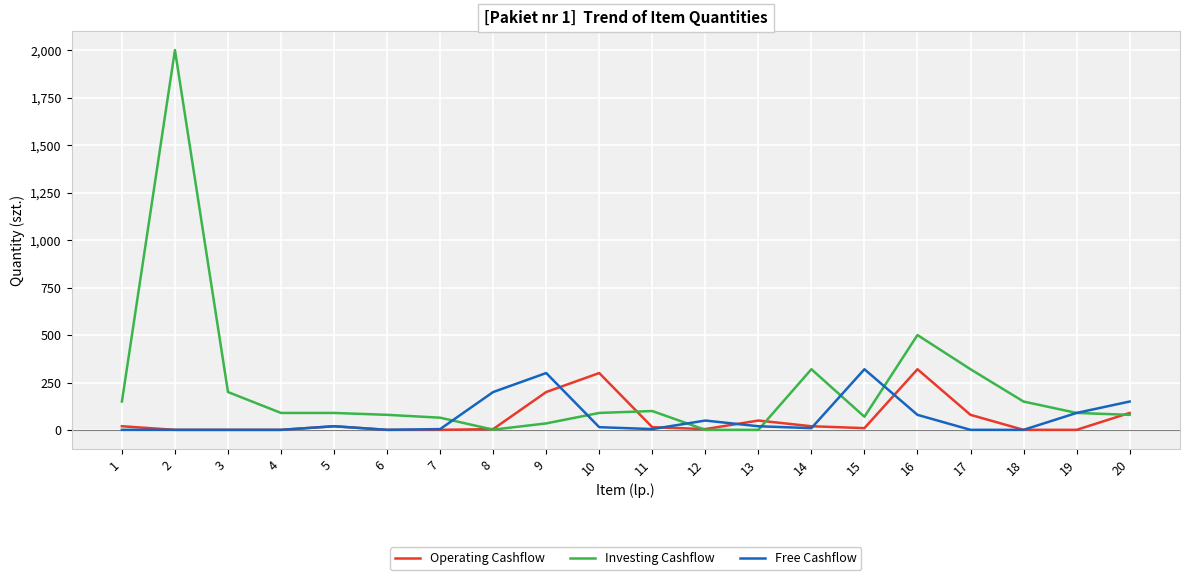

What is the highest value of the Free Cashflow series?

320